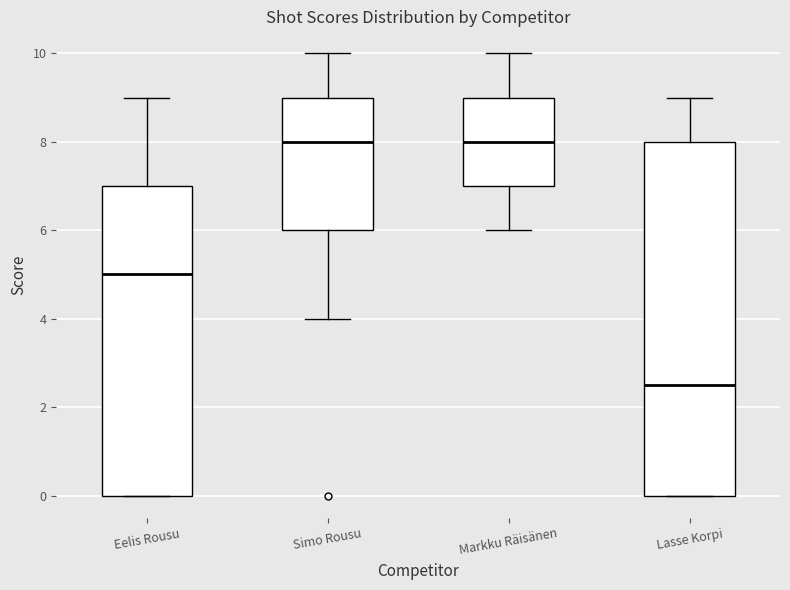

Which box is the tallest, from its lower edge to its upper edge?

Lasse Korpi